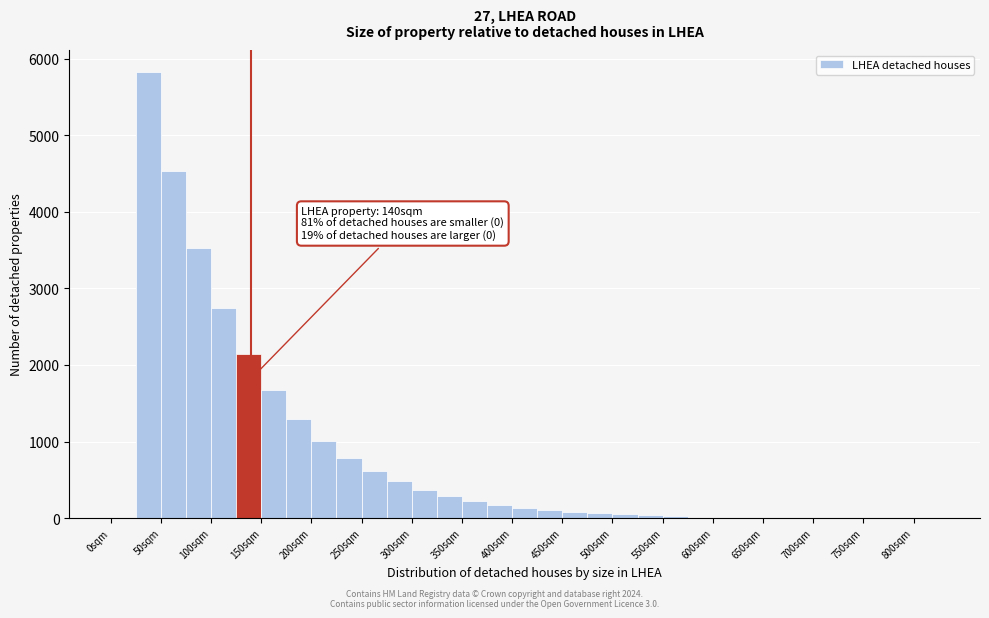

Over which range of the x-axis is the bar tallest?

25 to 50